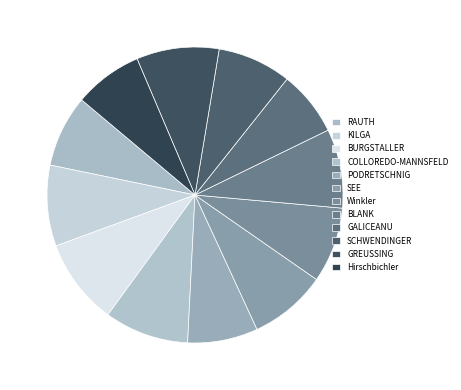

How many segments does this pie chart have?

12